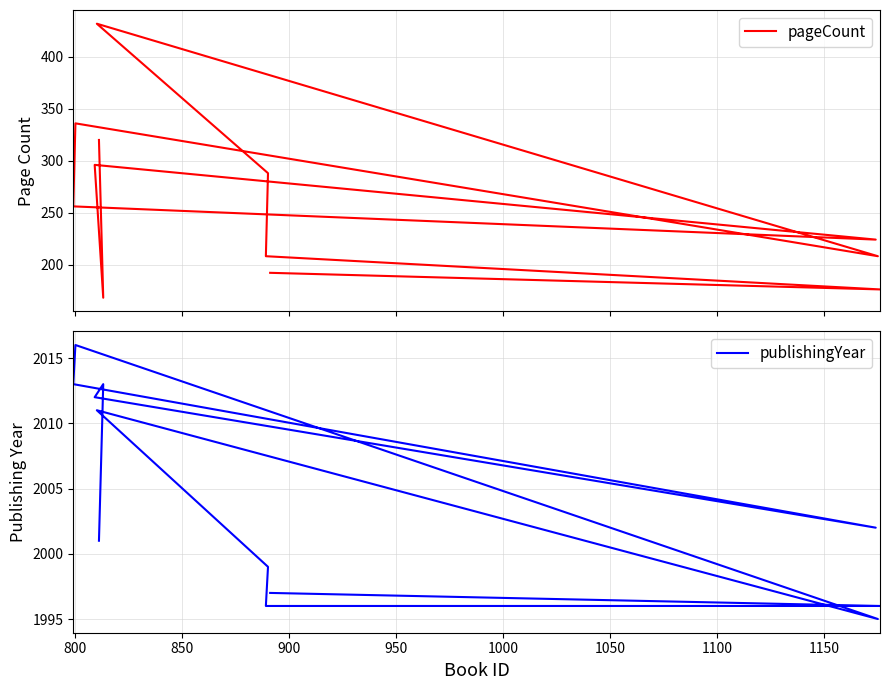

How many lines are shown in the chart?

2